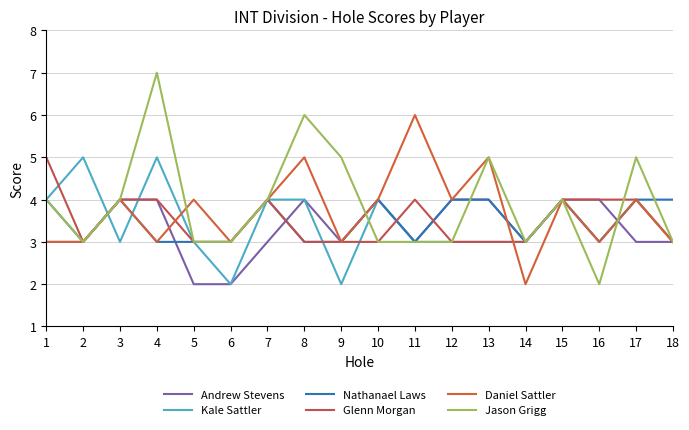

What is the highest value of the Nathanael Laws series?

4